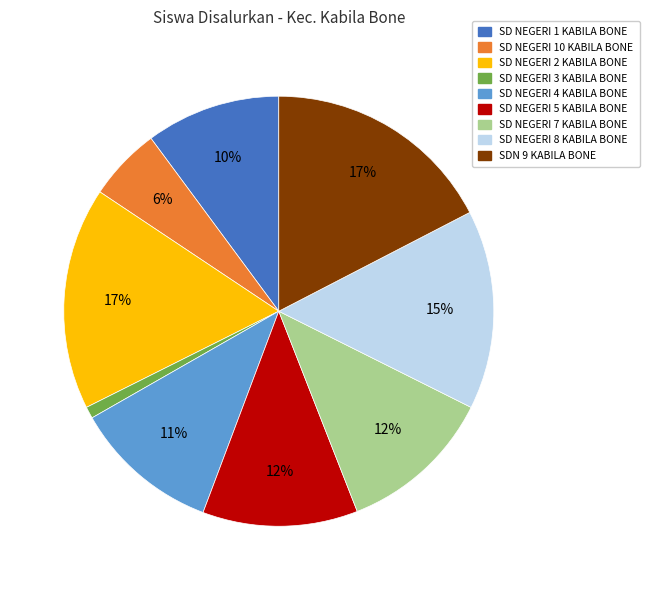

To the nearest percent, what is the average slice percentage?

11%